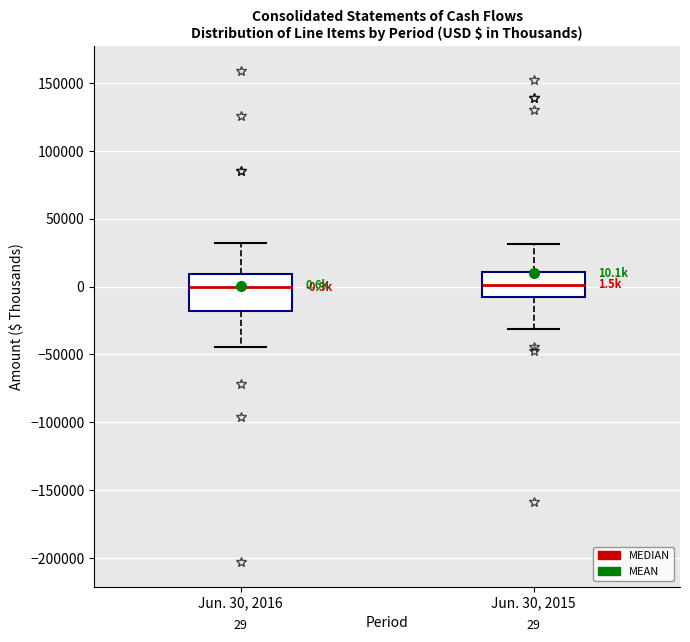

Which box is the tallest, from its lower edge to its upper edge?

Jun. 30, 2016